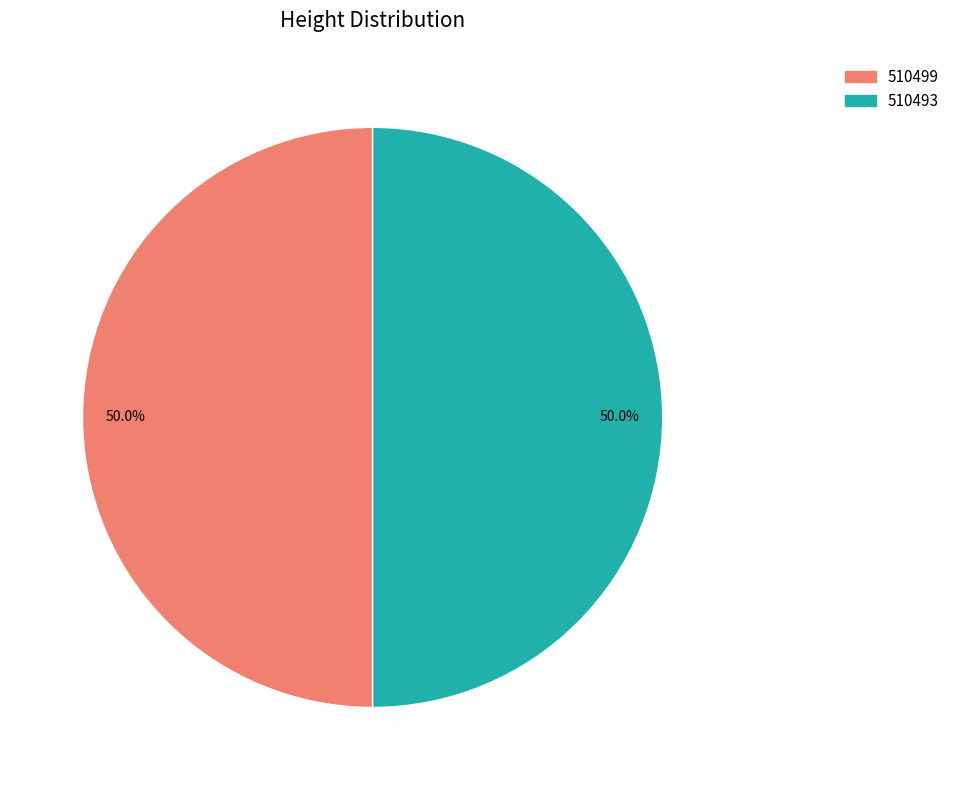

To the nearest percent, what is the combined percentage of 510493 and 510499?

100%